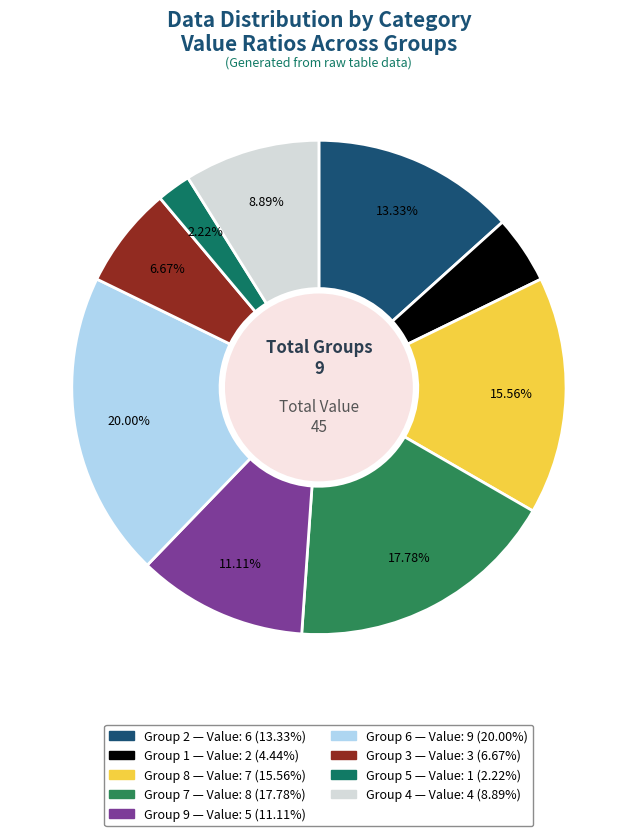

Which slice is the smallest?

5